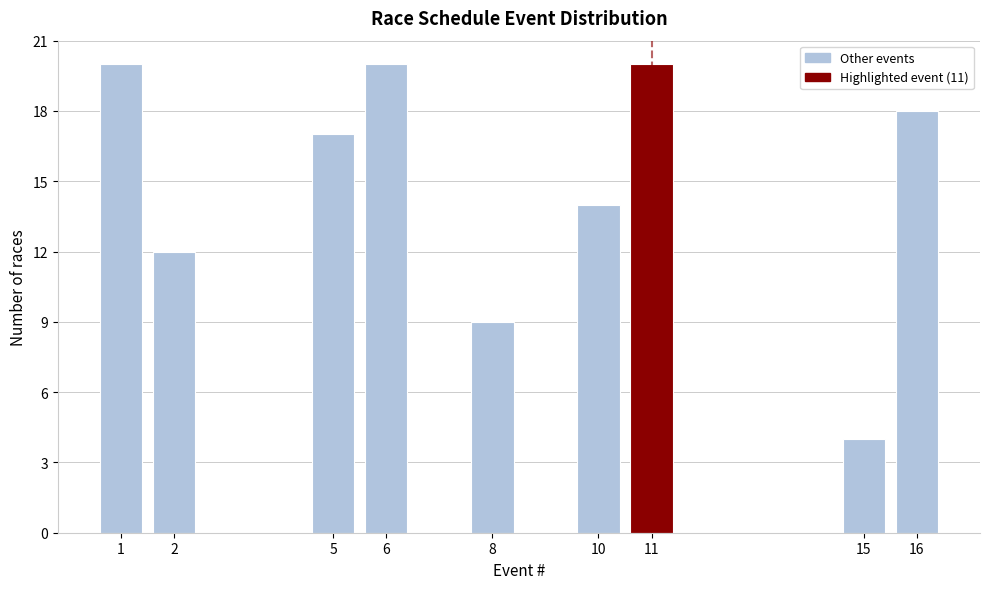

Reading left to right, what are all the values shown in this chart?

20	12	17	20	9	14	20	4	18